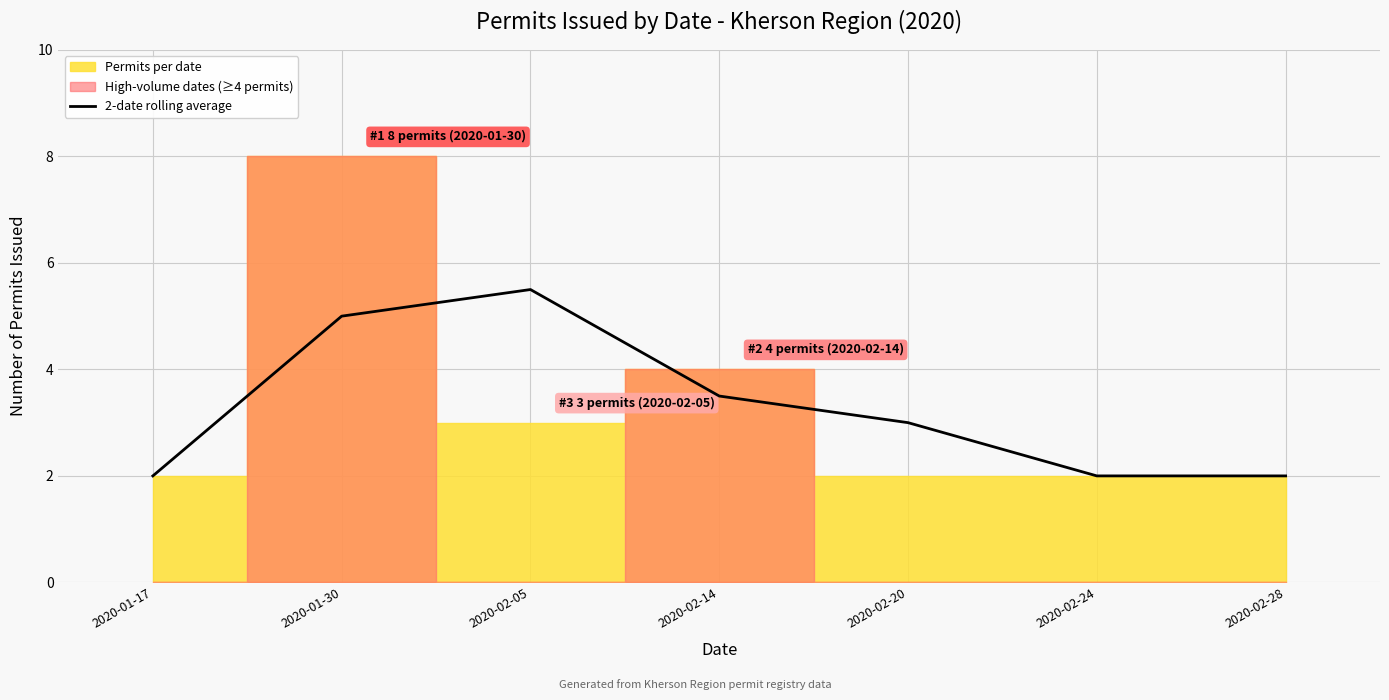

Which label corresponds to the smallest value in the chart?

2020-01-17